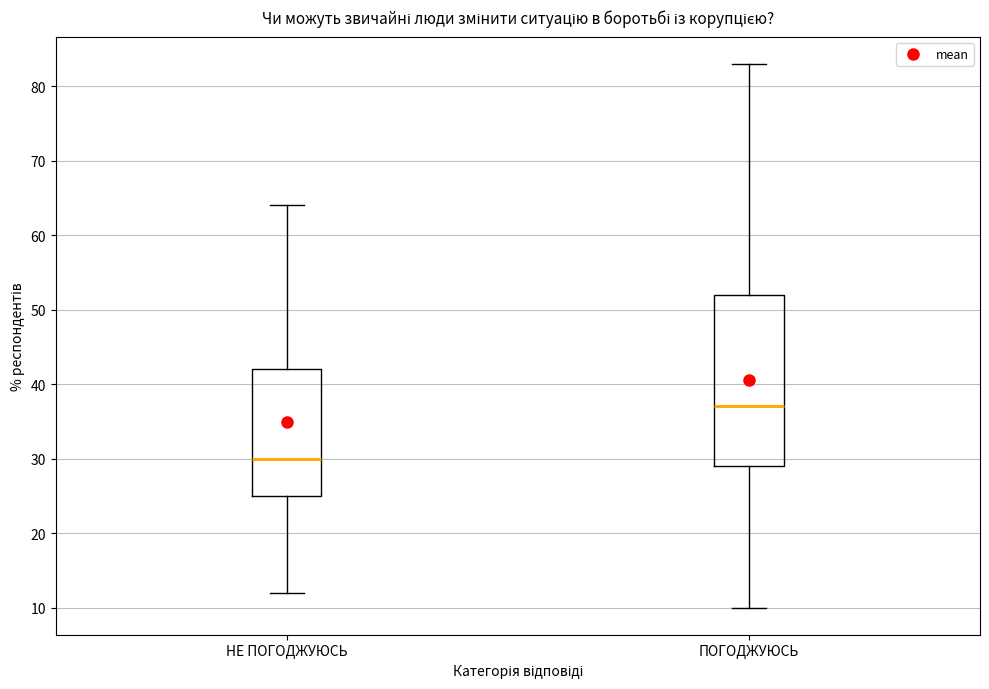

Reading left to right, read every box against the y-axis: the position of its median line, the range the box covers, and the ends of its whiskers. The values are not printed on the chart, so give them approximately, as read against the axis.

НЕ ПОГОДЖУЮСЬ: median 30, box 25 to 42, whiskers 12 to 64
ПОГОДЖУЮСЬ: median 37, box 29 to 52, whiskers 10 to 83